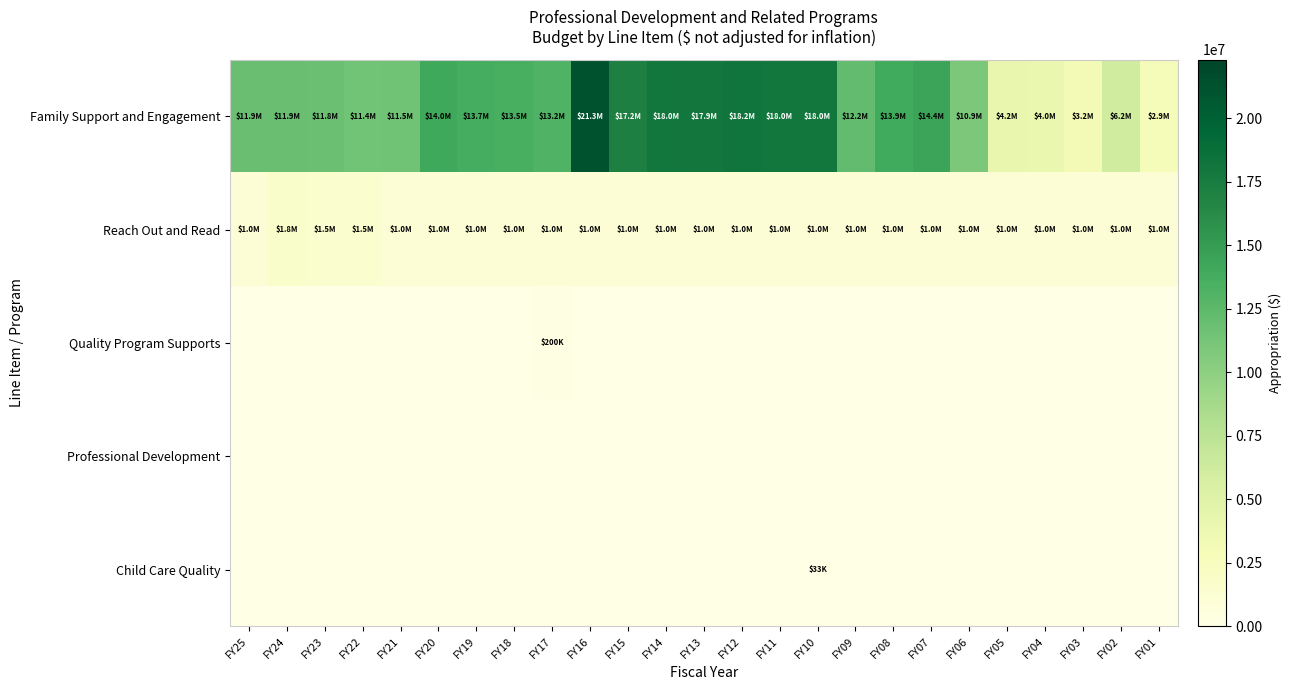

Between FY07 and FY06, which series saw the biggest shift?

Family Support and Engagement